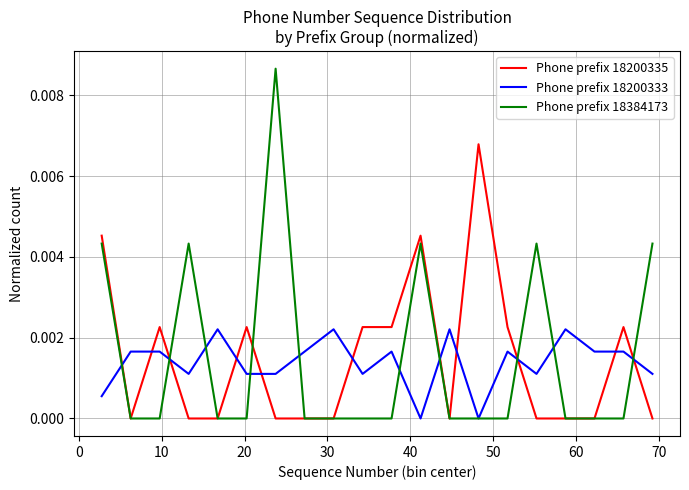

Which series has the widest spread of values?

Phone prefix 18384173